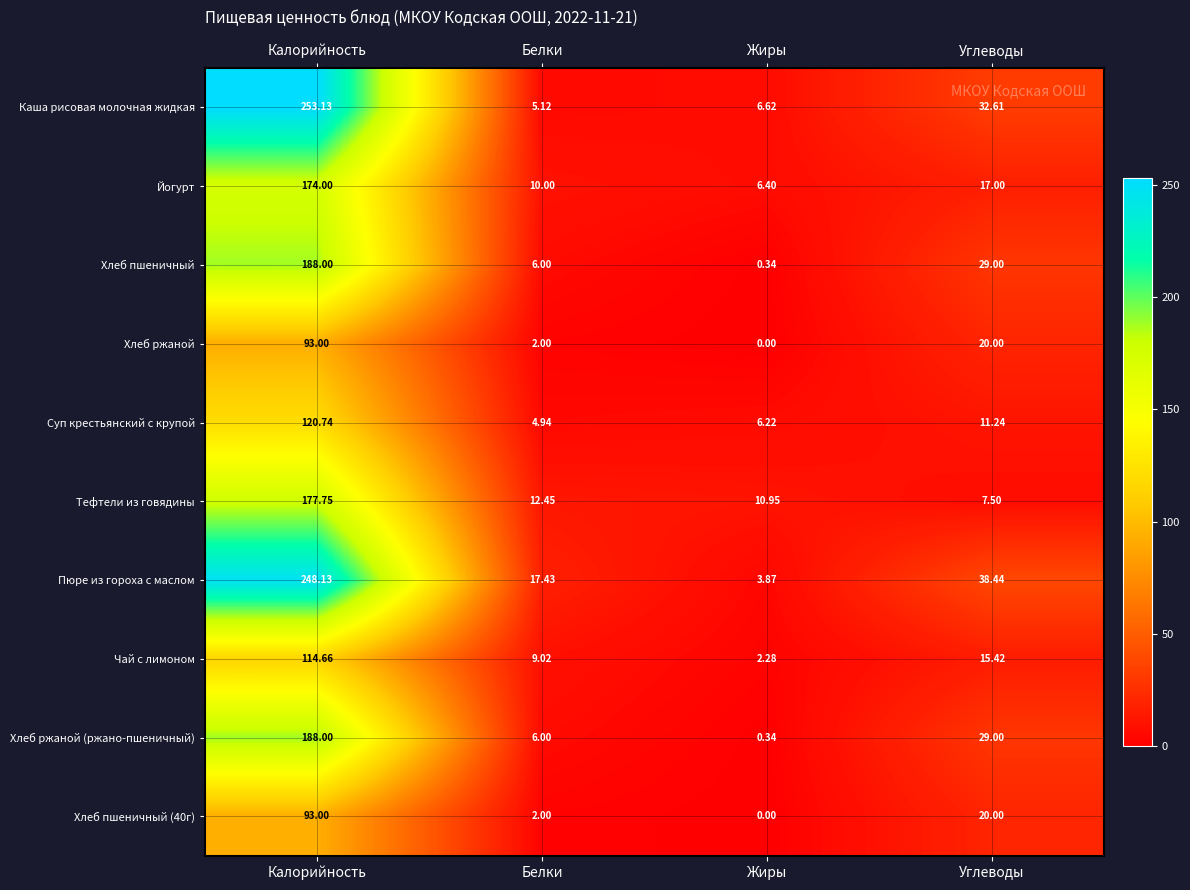

Where does the Хлеб пшеничный (40г) series first go above 20?

Калорийность